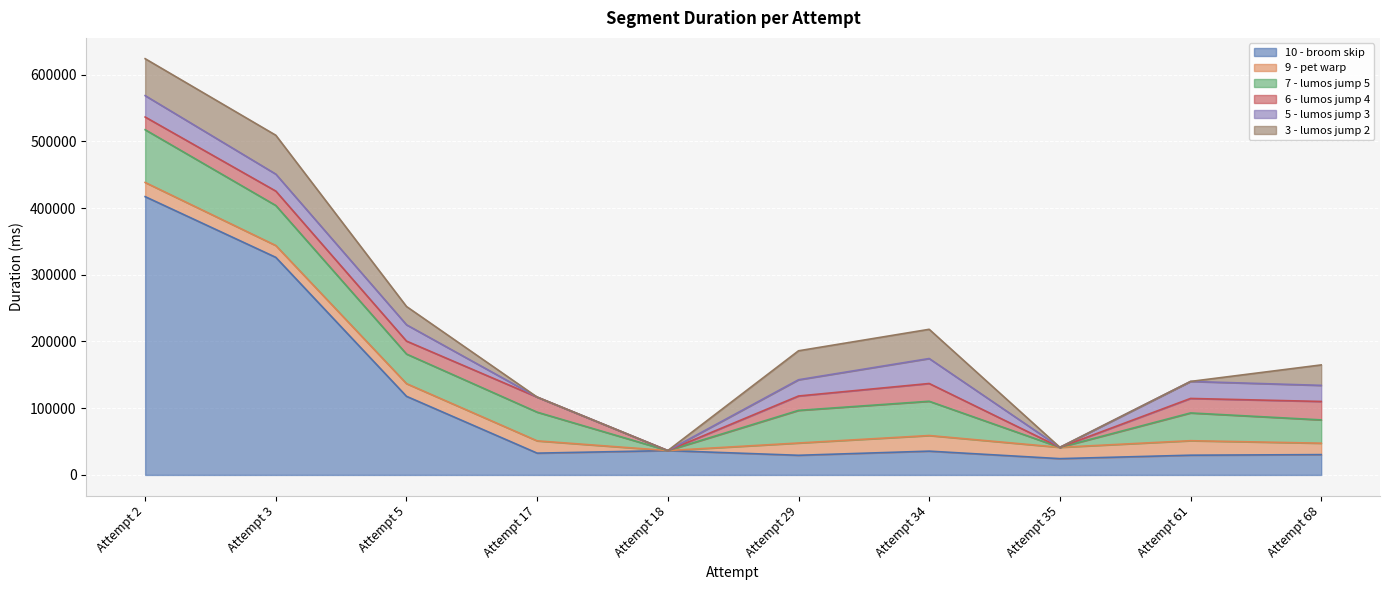

At which category is the sum across all series the highest?

Attempt 2